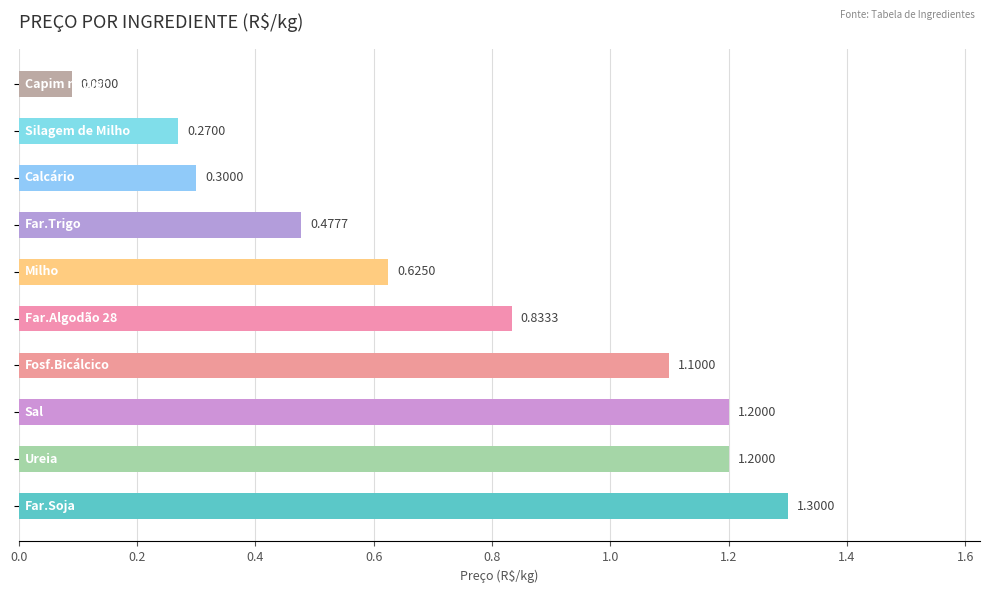

What is the difference between the maximum and minimum values?

1.2